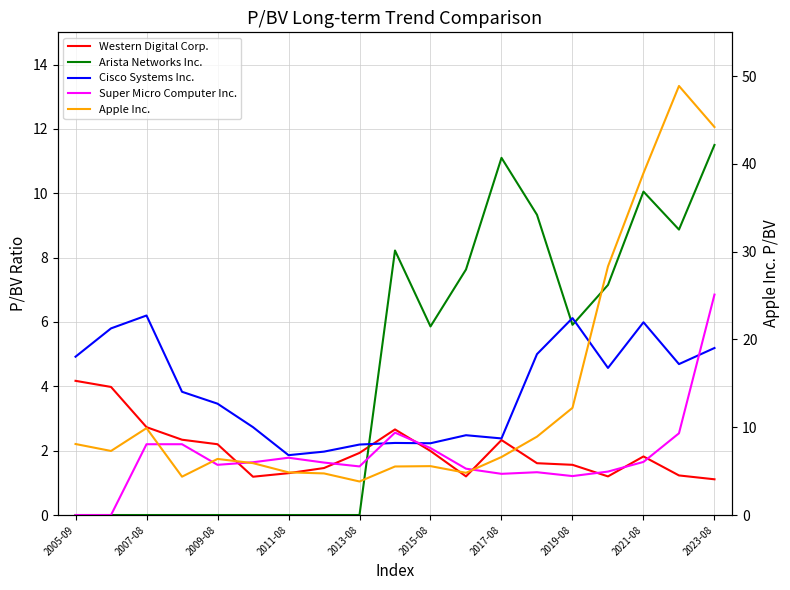

At how many categories does at least one series exceed 22?

4